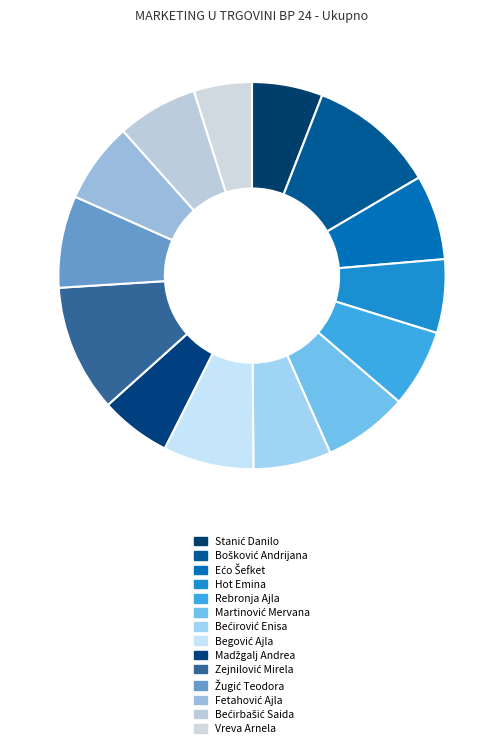

To the nearest percent, what portion does Begović Ajla represent?

8%